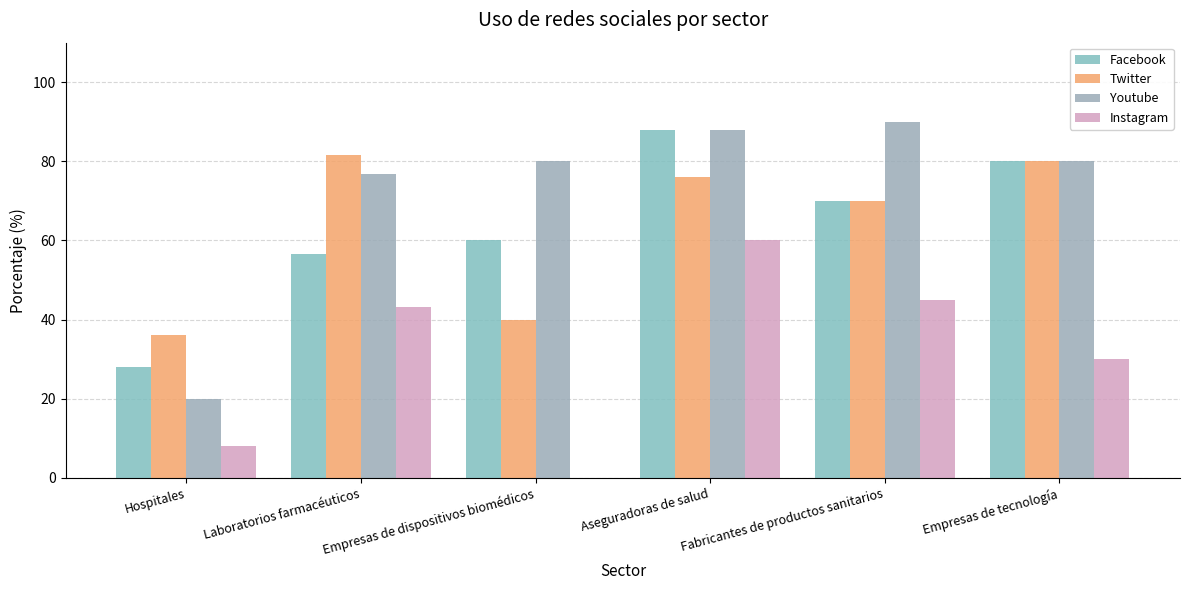

Reading right to left, extract all data points from this chart.

Facebook: Empresas de tecnología=80.0	Fabricantes de productos sanitarios=70.0	Aseguradoras de salud=88.0	Empresas de dispositivos biomédicos=60.0	Laboratorios farmacéuticos=56.7	Hospitales=28.0
Twitter: Empresas de tecnología=80.0	Fabricantes de productos sanitarios=70.0	Aseguradoras de salud=76.0	Empresas de dispositivos biomédicos=40.0	Laboratorios farmacéuticos=81.7	Hospitales=36.0
Youtube: Empresas de tecnología=80.0	Fabricantes de productos sanitarios=90.0	Aseguradoras de salud=88.0	Empresas de dispositivos biomédicos=80.0	Laboratorios farmacéuticos=76.7	Hospitales=20.0
Instagram: Empresas de tecnología=30.0	Fabricantes de productos sanitarios=45.0	Aseguradoras de salud=60.0	Empresas de dispositivos biomédicos=0.0	Laboratorios farmacéuticos=43.3	Hospitales=8.0